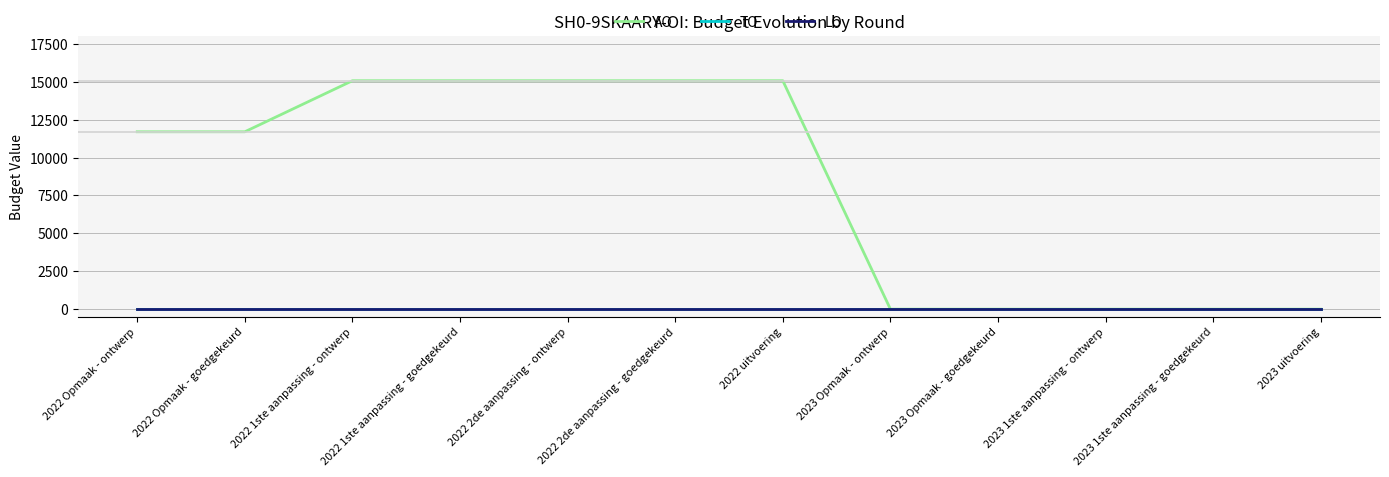

Does the chart have visible grid lines?

Yes